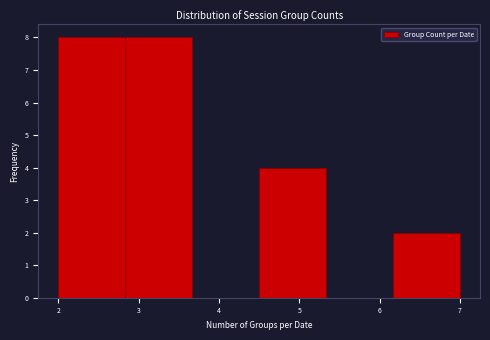

Reading left to right, list every bar in this chart as the range it spans on the x-axis followed by its height. Neither the bar edges nor the heights are printed on the chart, so give them approximately, as read against the axes.

2.0 to 2.8: 8
2.8 to 3.7: 8
3.7 to 4.5: 0
4.5 to 5.3: 4
5.3 to 6.2: 0
6.2 to 7.0: 2